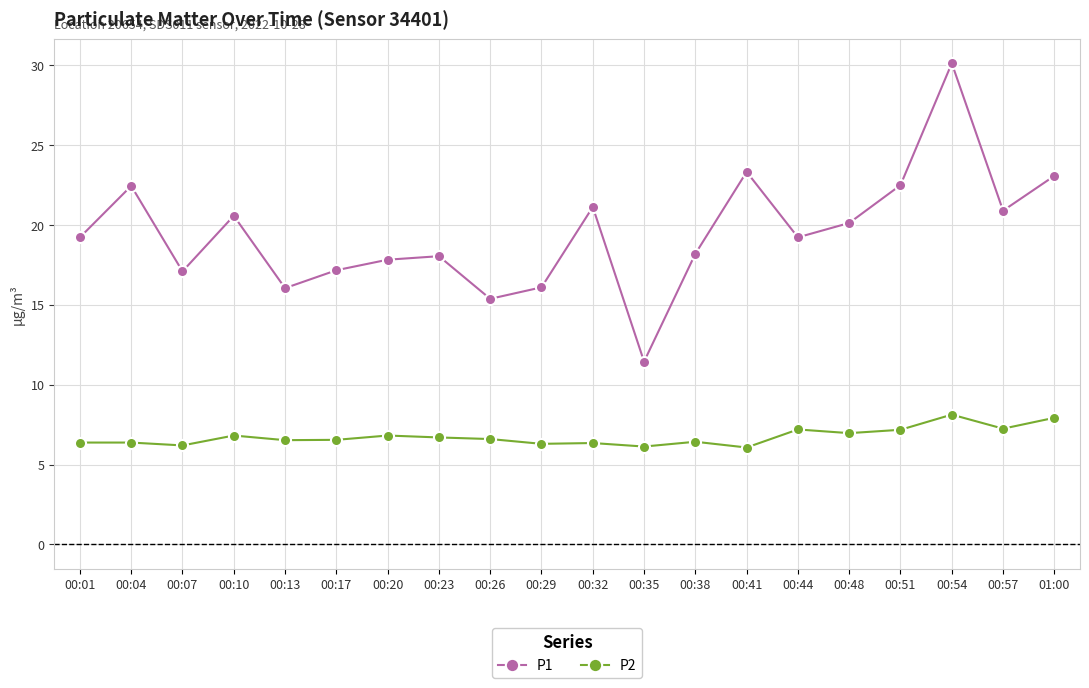

Which series has the largest total across all categories?

P1